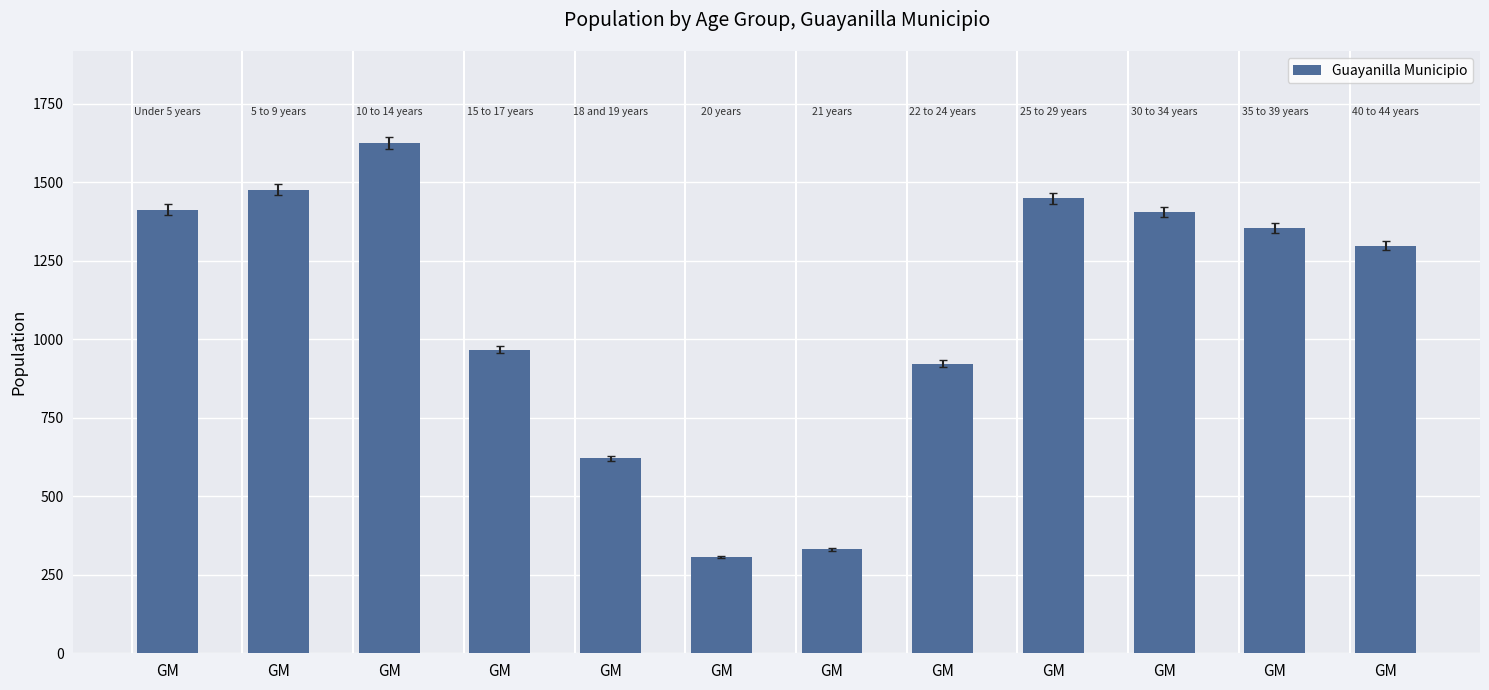

Reading left to right, what are all the values shown in this chart?

GM=1412	GM=1476	GM=1625	GM=967	GM=621	GM=306	GM=331	GM=922	GM=1449	GM=1405	GM=1353	GM=1298